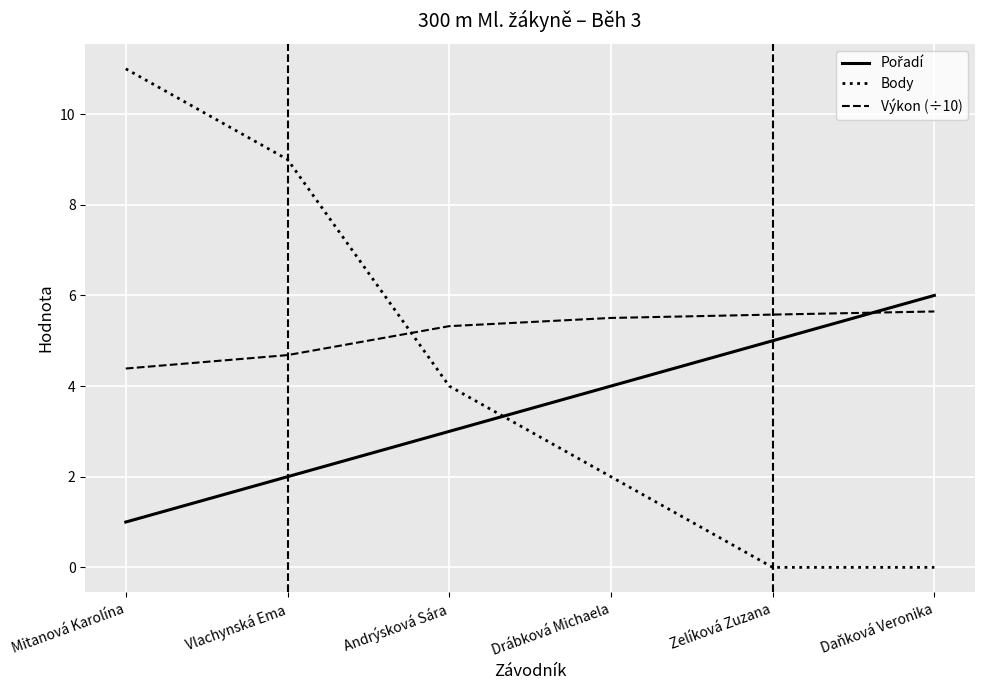

The Body series shows 1.7 at Andrýsková Sára. True or false?

False